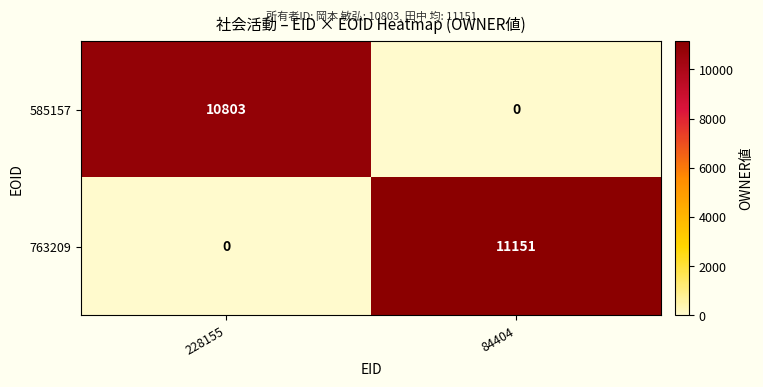

True or false: 585157 has a value of 2645 at 228155.

False